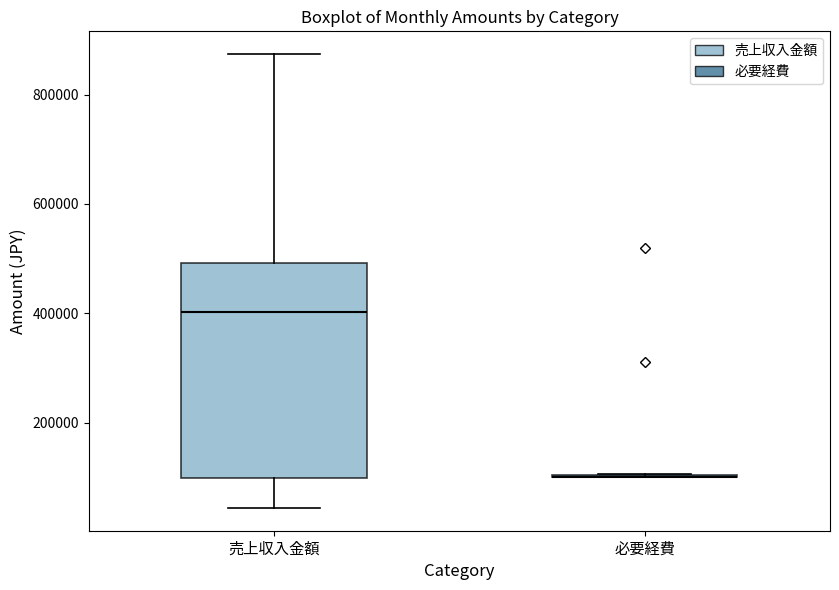

Reading left to right, transcribe this box plot: for each box, give where its median line is, the range the box spans, and where its two whiskers end, as read against the y-axis. The values are not printed on the chart, so give them approximately, as read against the axis.

売上収入金額: median 400000, box 100000 to 500000, whiskers 40000 to 880000
必要経費: box collapsed to a line at 100000, whiskers 100000 to 100000